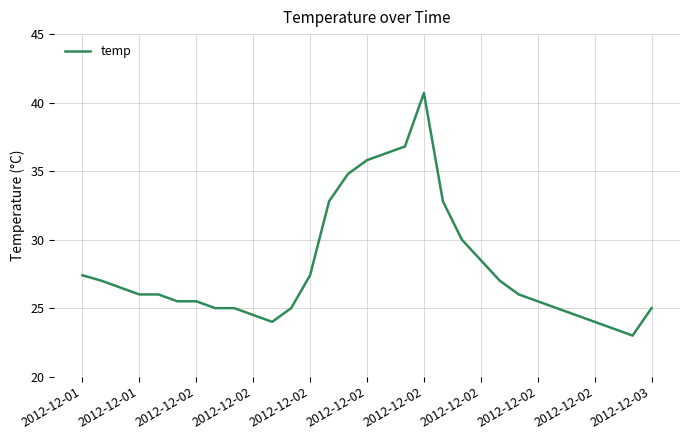

What is the minimum value shown in the chart?

23.0